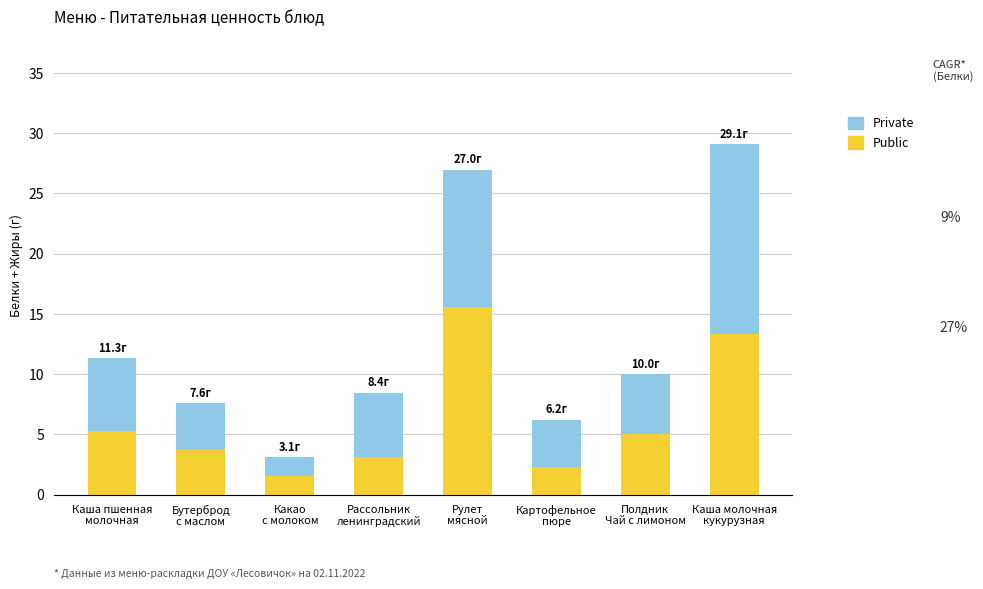

How many bars are there in total?

8